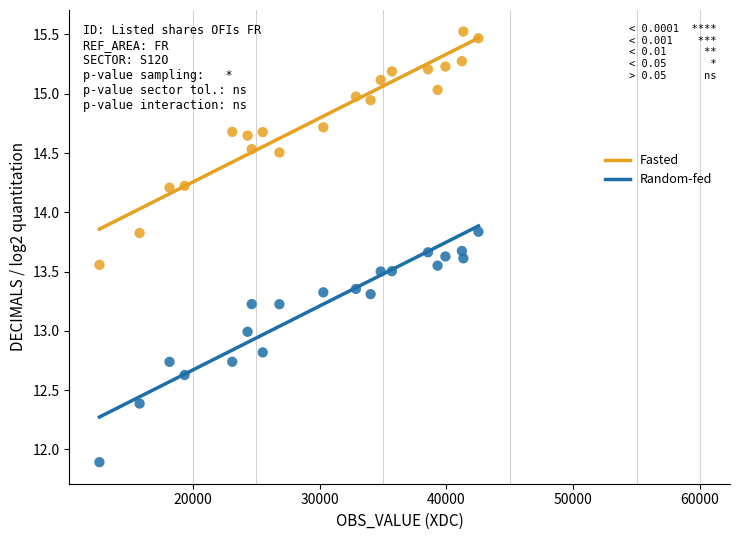

Which series reaches the maximum Y coordinate?

Fasted